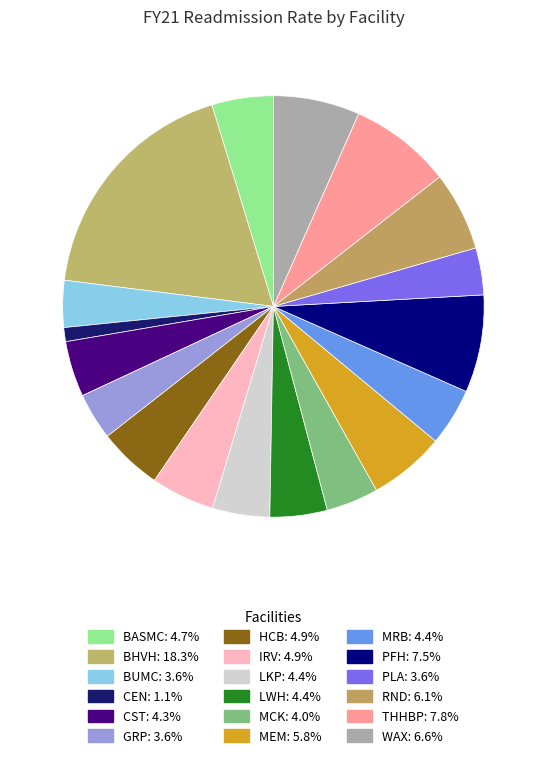

True or false: LWH accounts for 4% of the total.

True